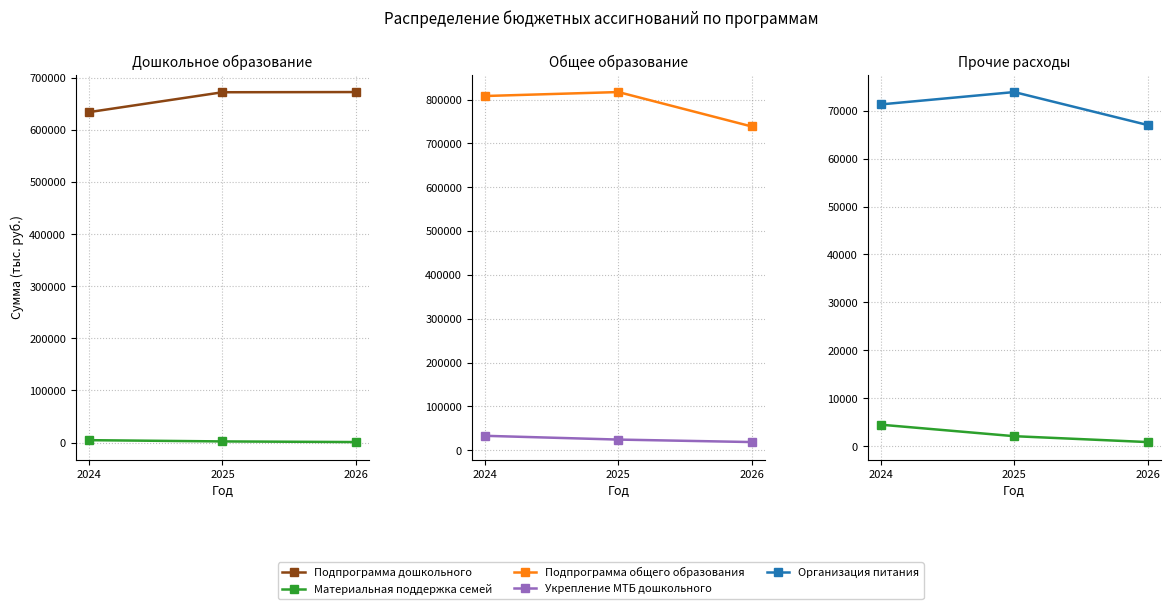

Between 2026 and 2025, which is larger?

2026